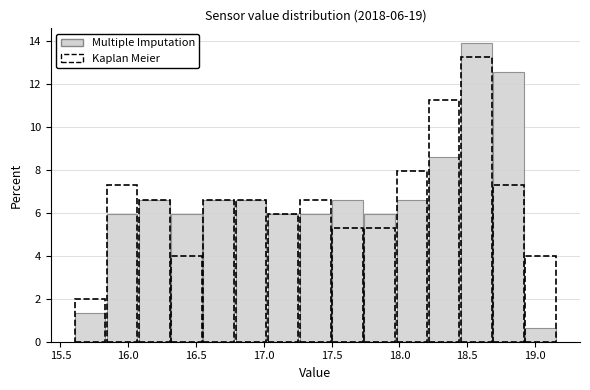

Over which range of the x-axis is the bar tallest?

18.45 to 18.70